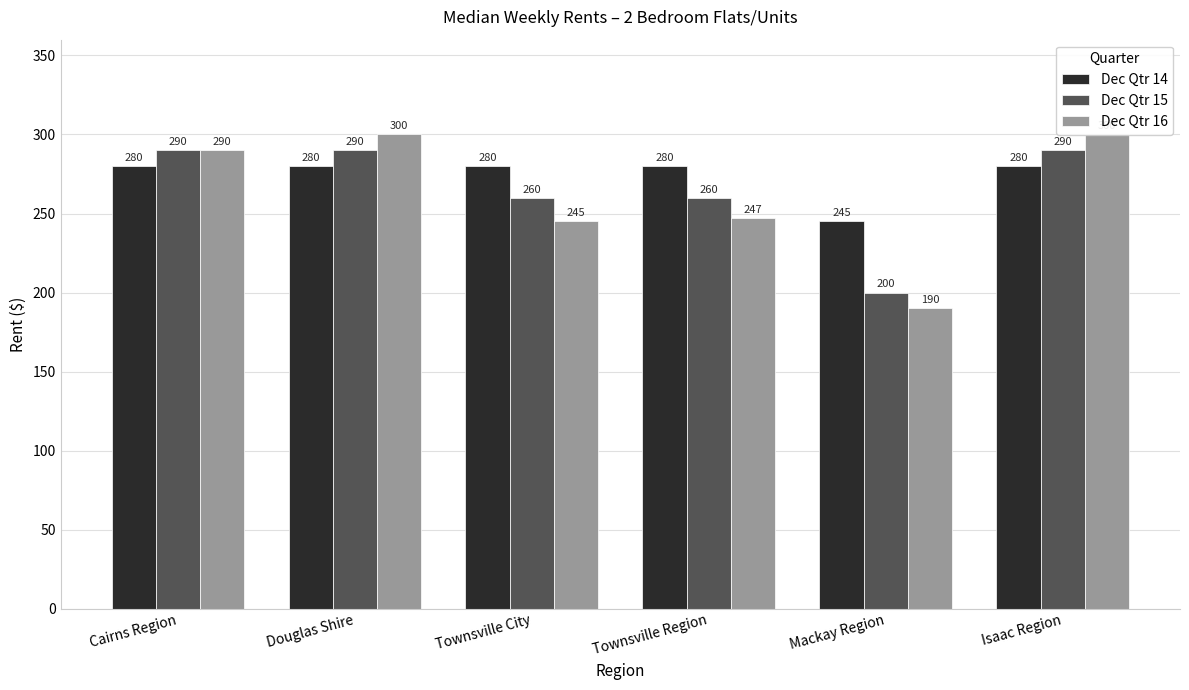

List the series in order of their peak value, highest first.

Dec Qtr 16, Dec Qtr 15, Dec Qtr 14